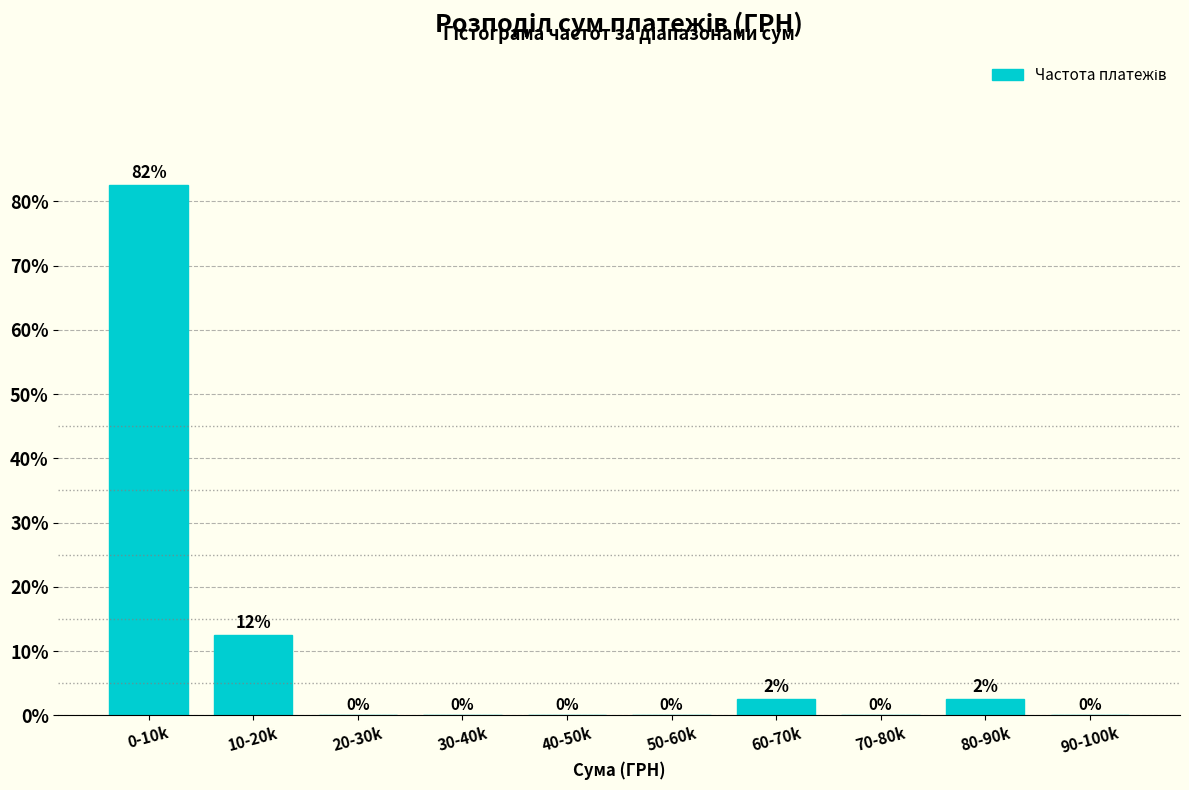

At which label is the value closest to 41?

10-20k